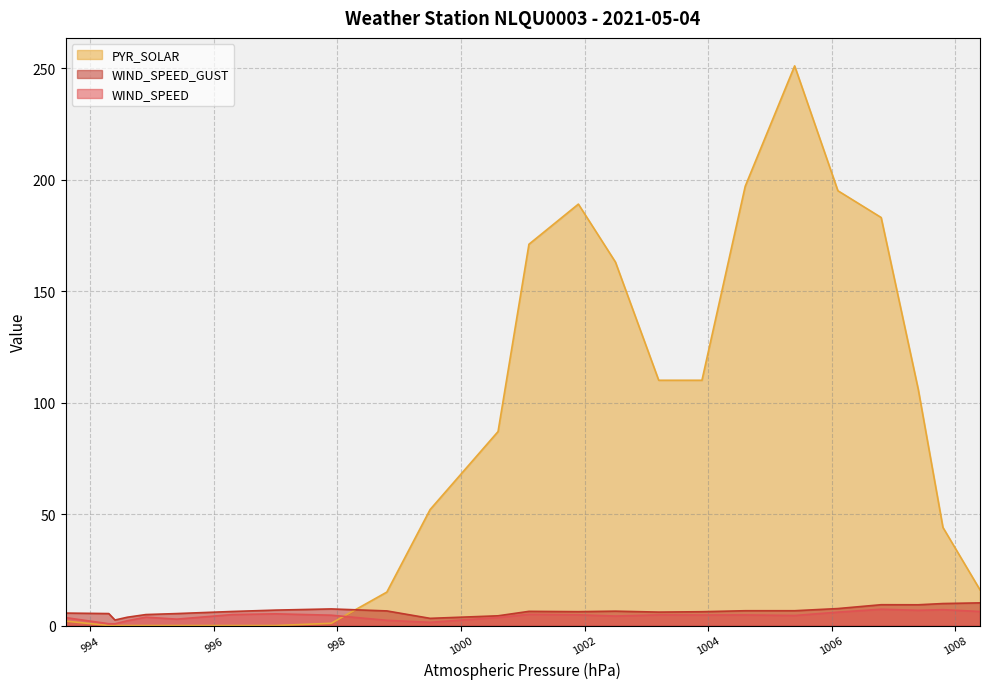

What is the total value across all series at 994.3?

6.2